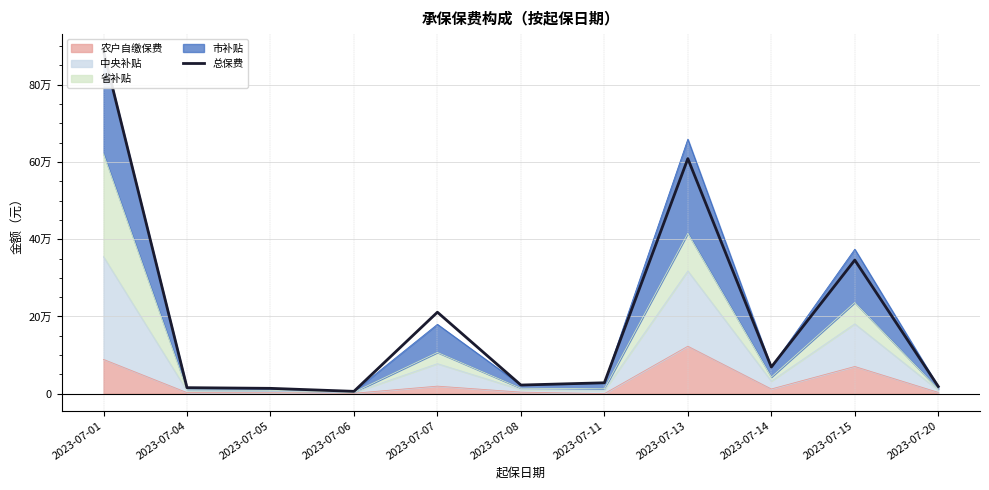

How many values are below 28142?

5